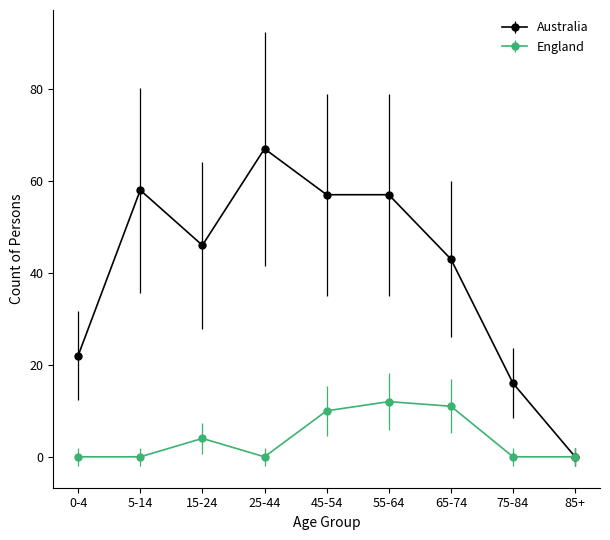

How many interior local peaks does the England series have?

2